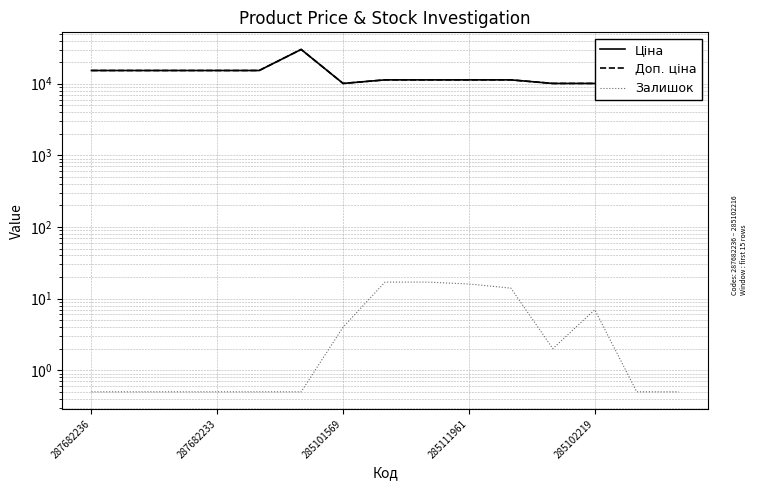

How many values in the Доп. ціна series exceed 11312?

10